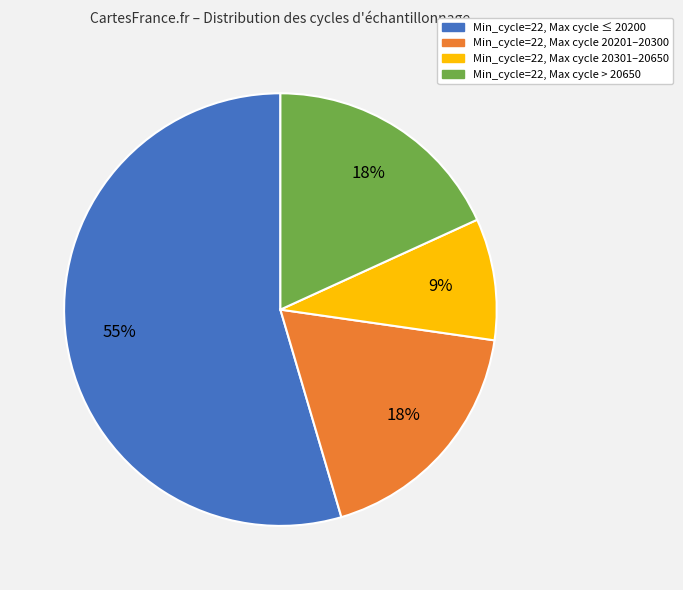

To the nearest percent, what is the average slice percentage?

25%